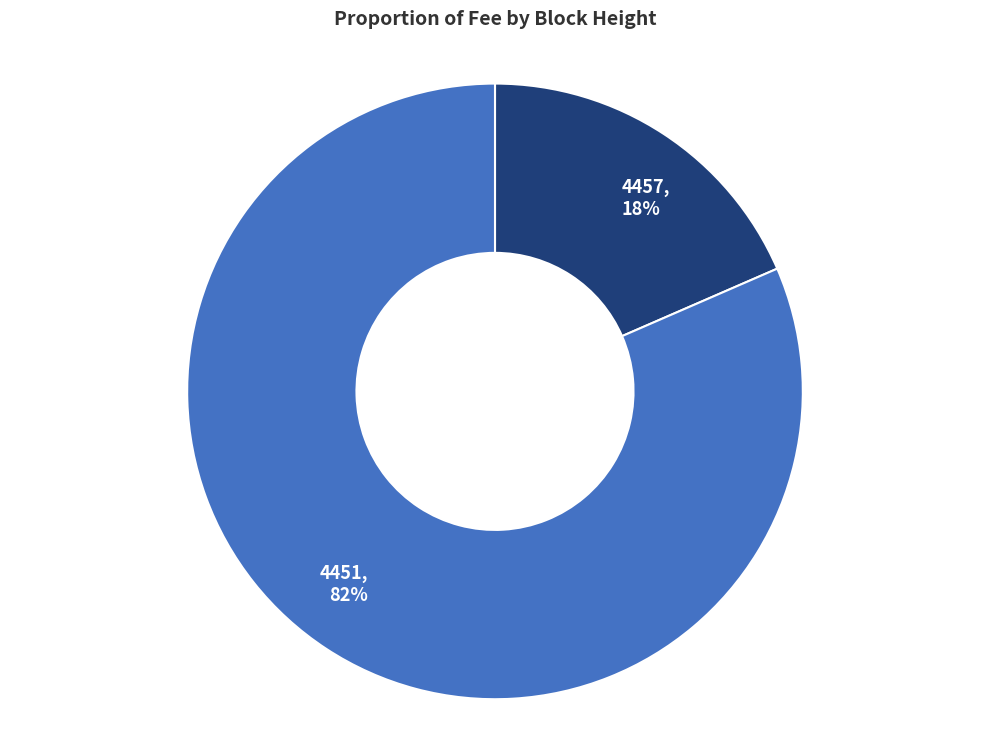

Is the sum of 4457 and 4451 greater than half?

Yes